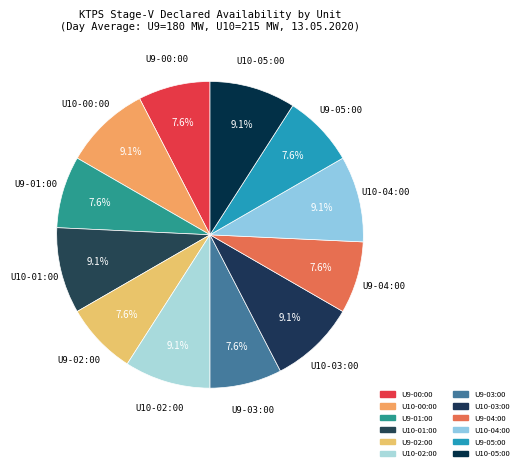

What portion of the pie excludes U9-02:00?

92.4%